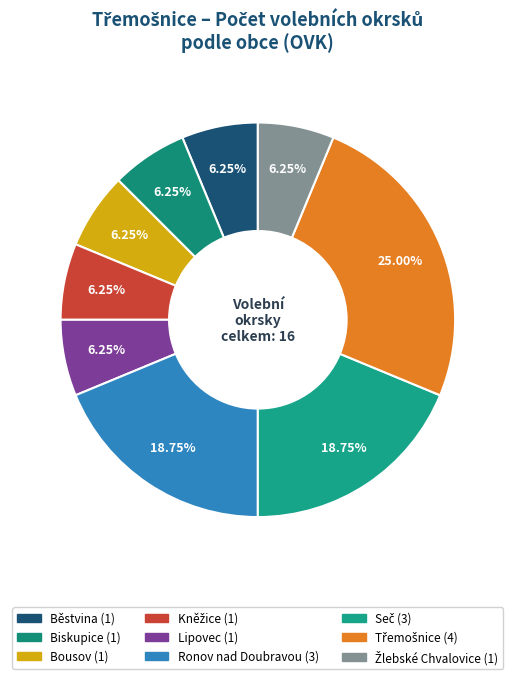

Is Ronov nad Doubravou the majority of the pie?

No